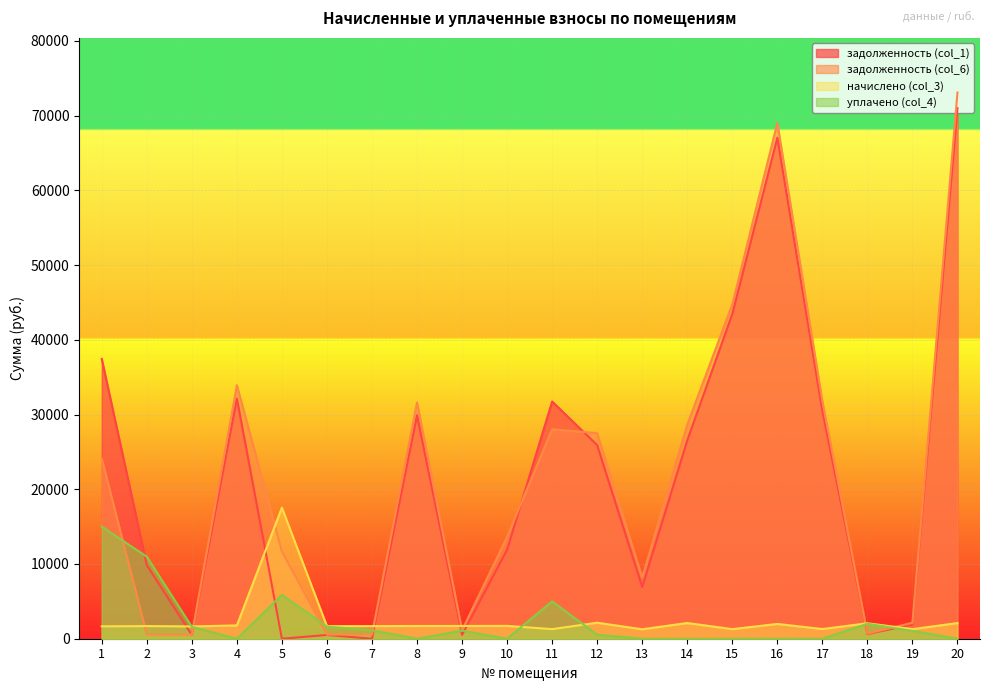

Does the chart display data point markers on the line(s)?

No